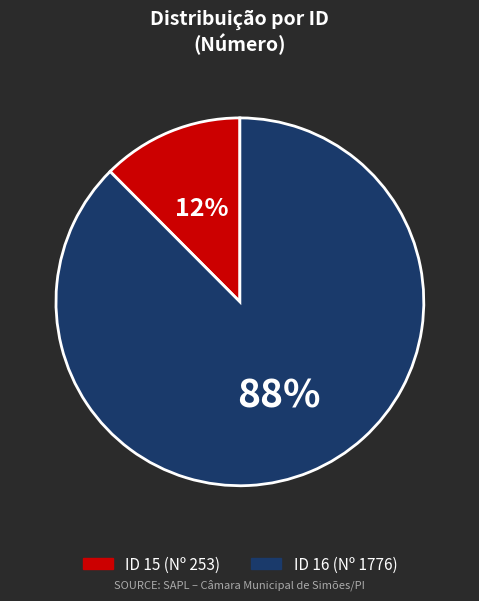

Is there any slice that represents more than half of the pie?

Yes